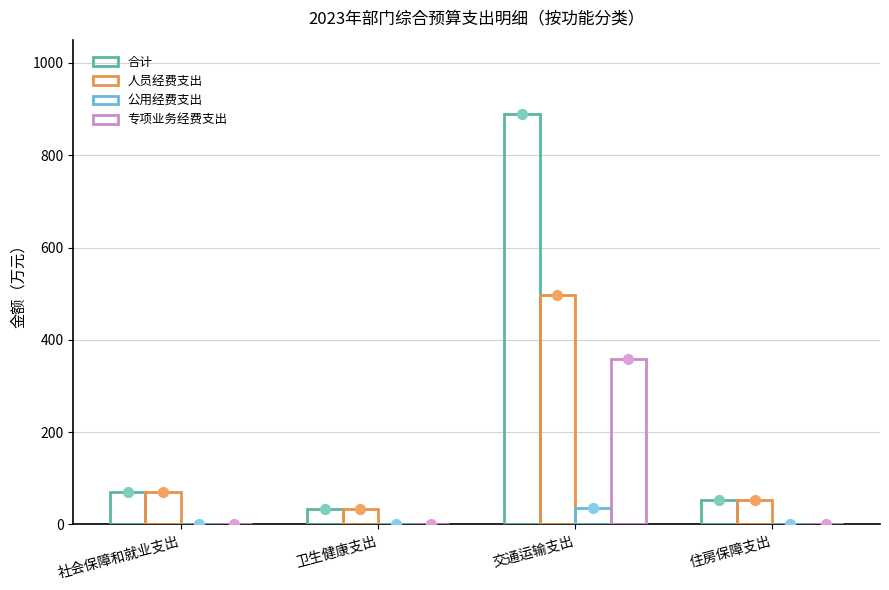

At how many categories does at least one series exceed 535?

1